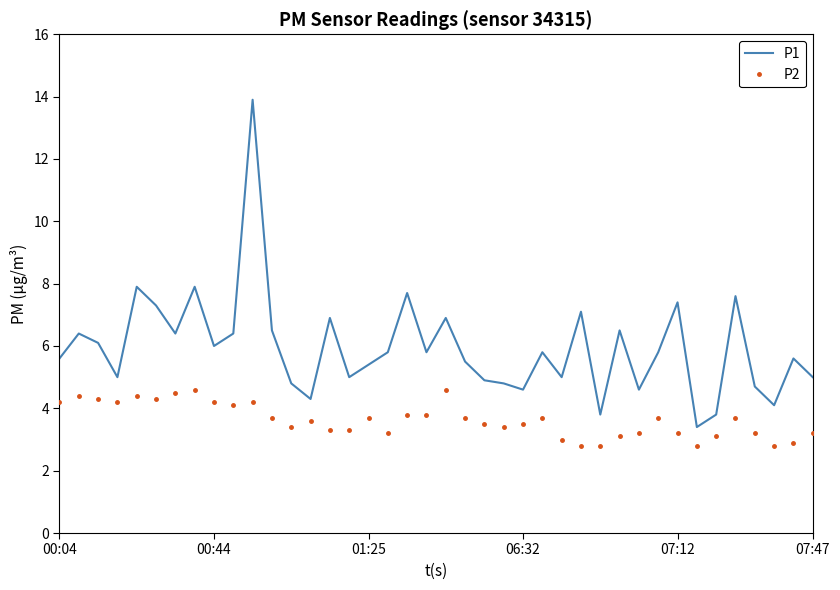

Which series has the largest total across all categories?

P1